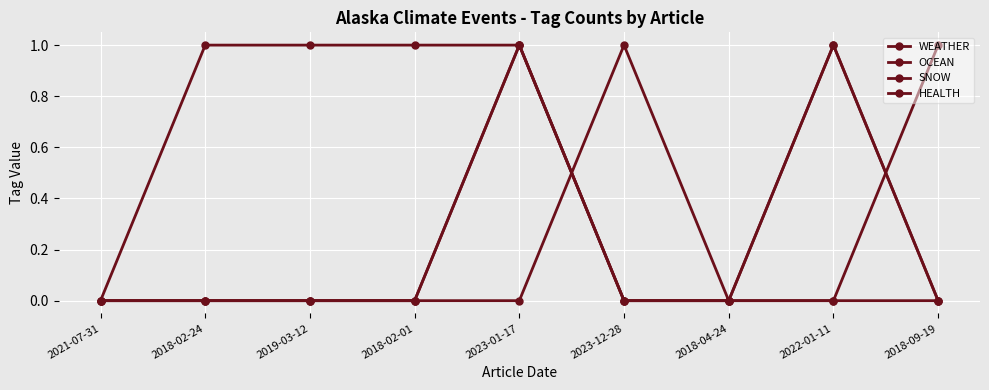

What is the value of the WEATHER point at the 6th from the left?

1